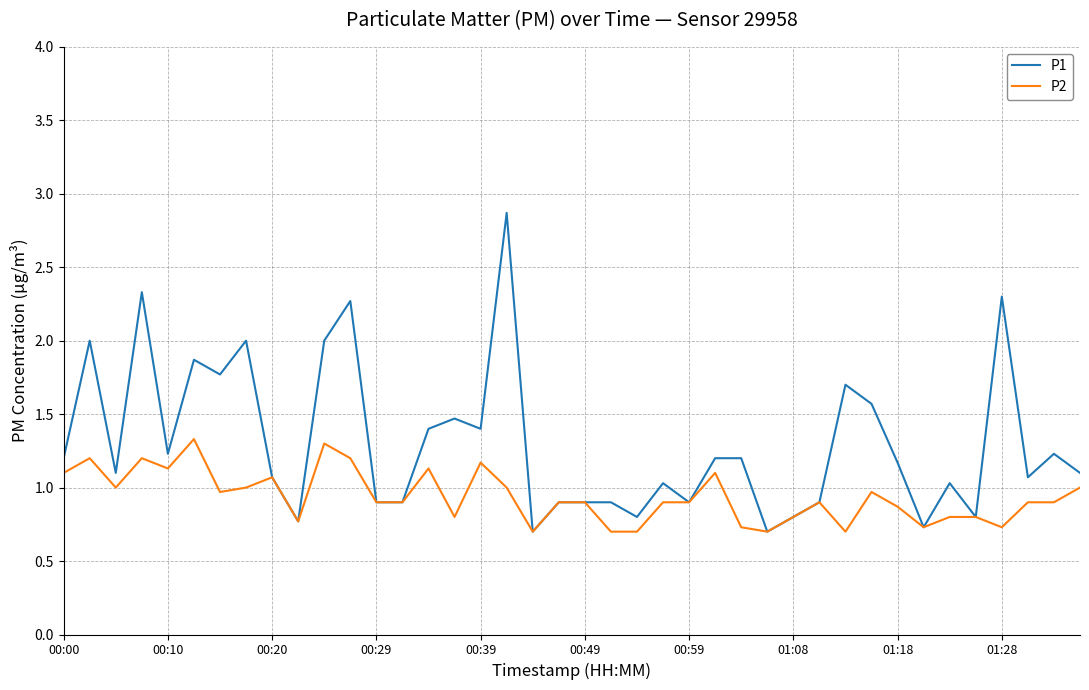

Which series has the largest total across all categories?

P1